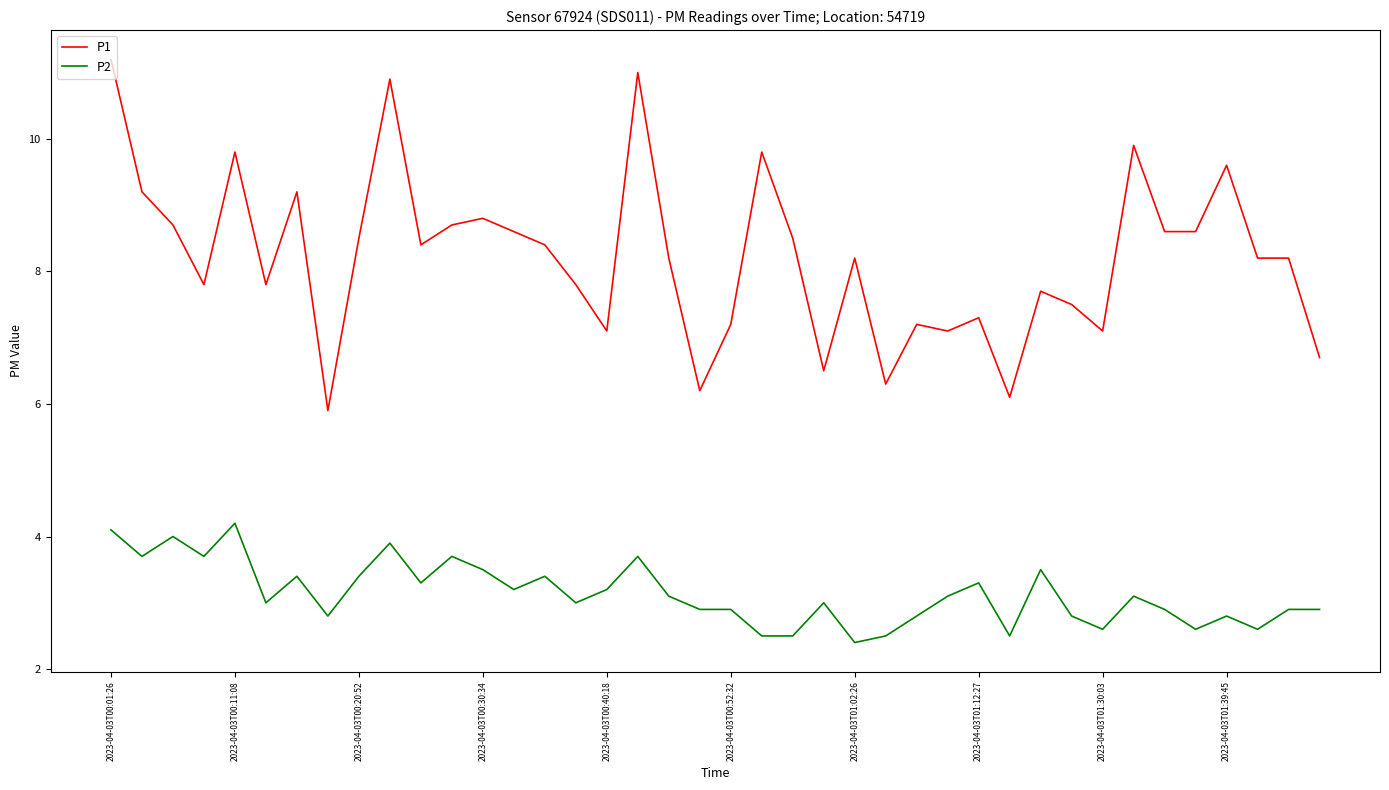

What is the difference between the maximum and second lowest values in the P2 series?

1.7